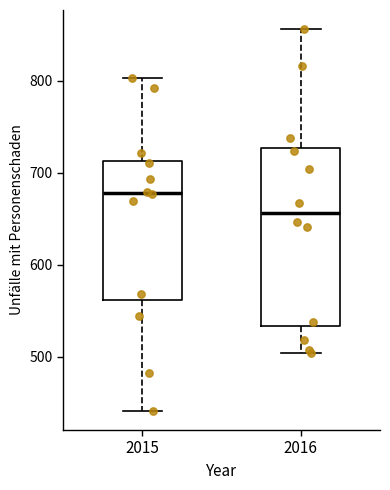

Reading left to right, transcribe this box plot: for each box, give where its median line is, the range the box spans, and where its two whiskers end, as read against the y-axis. The values are not printed on the chart, so give them approximately, as read against the axis.

2015: median 680, box 560 to 710, whiskers 440 to 800
2016: median 660, box 530 to 730, whiskers 500 to 860